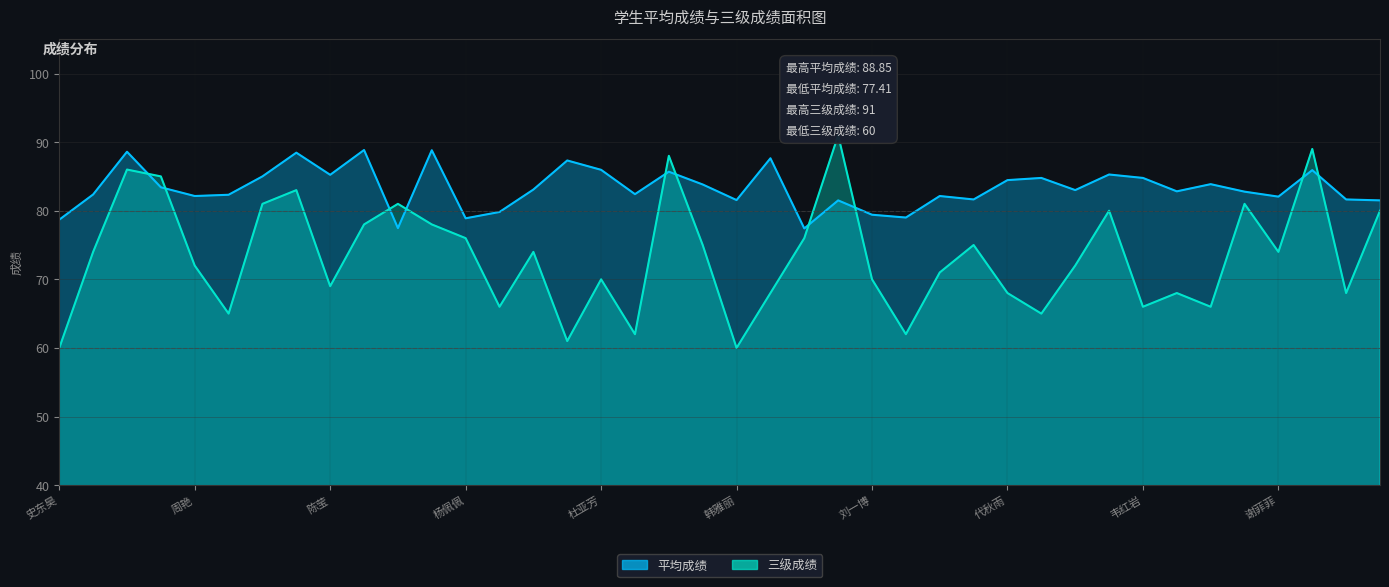

At which label is 平均成绩 closest to 83?

马立雪